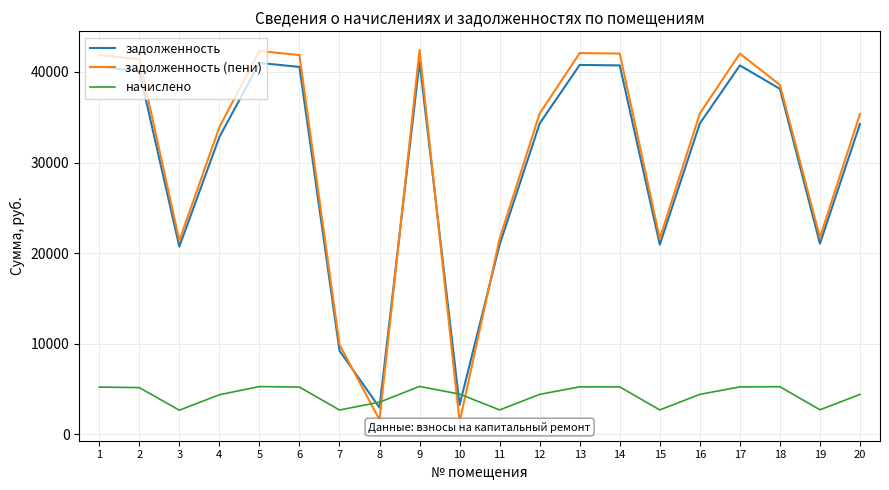

What is the value of the начислено point at the 1st from the left?

5214.4